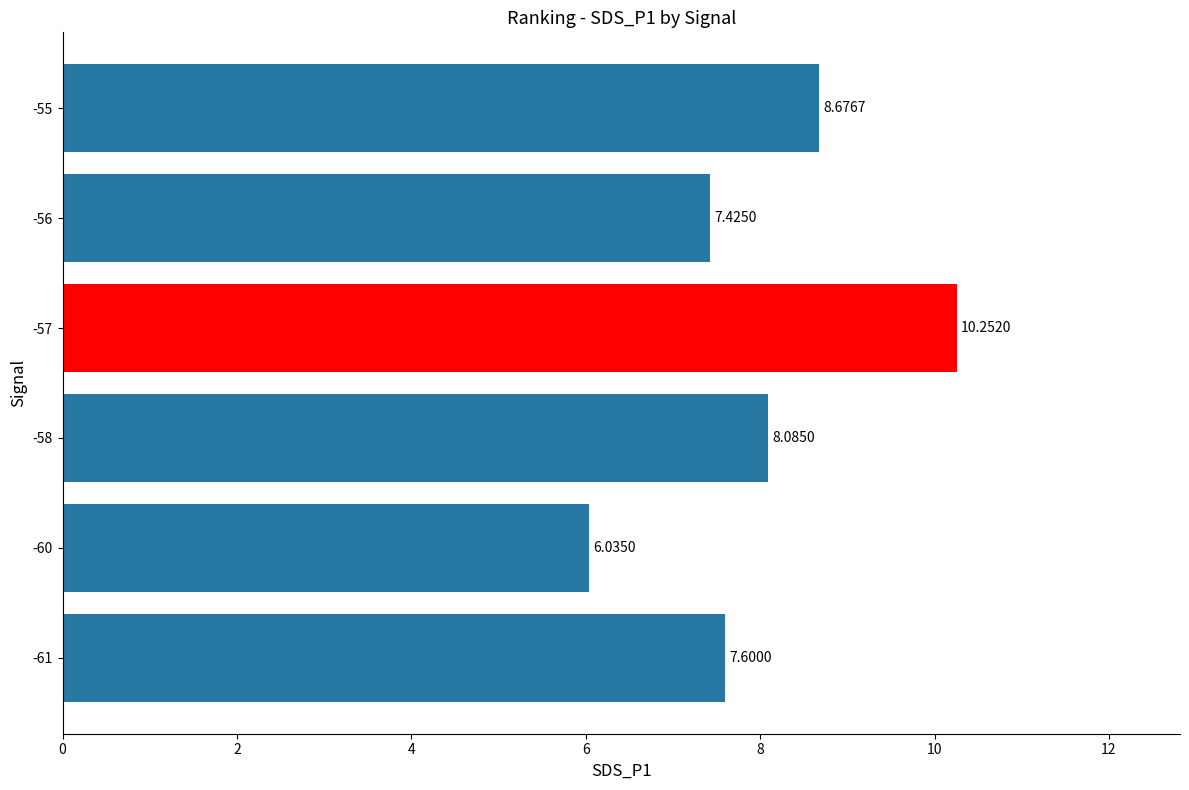

What is the change in value from -61 to -57?

+2.7